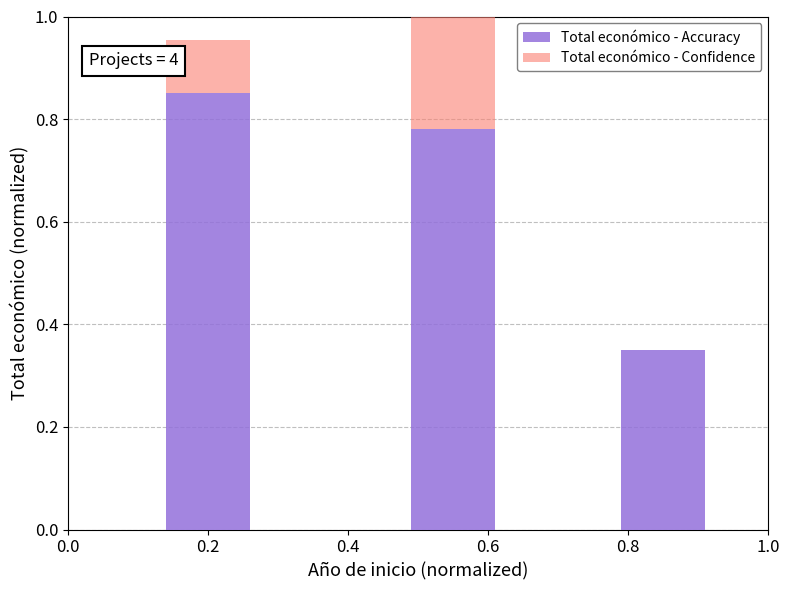

How many categories are shown in the chart?

3